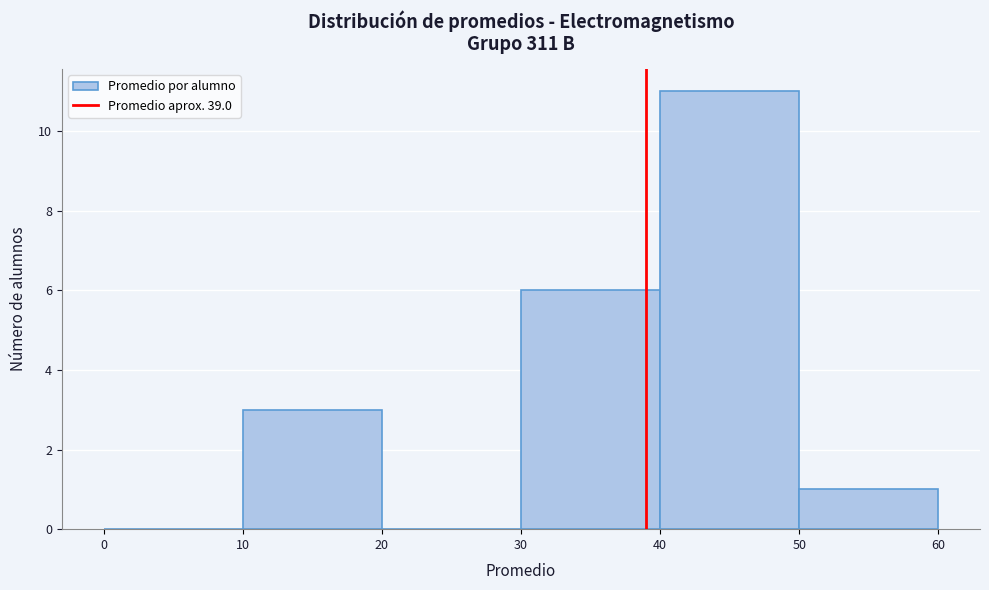

Reading left to right, transcribe this chart: for each bar, give the range it covers on the x-axis and its height. The values are not printed on the chart, so give them approximately, as read against the axis.

0 to 10: 0
10 to 20: 3
20 to 30: 0
30 to 40: 6
40 to 50: 11
50 to 60: 1